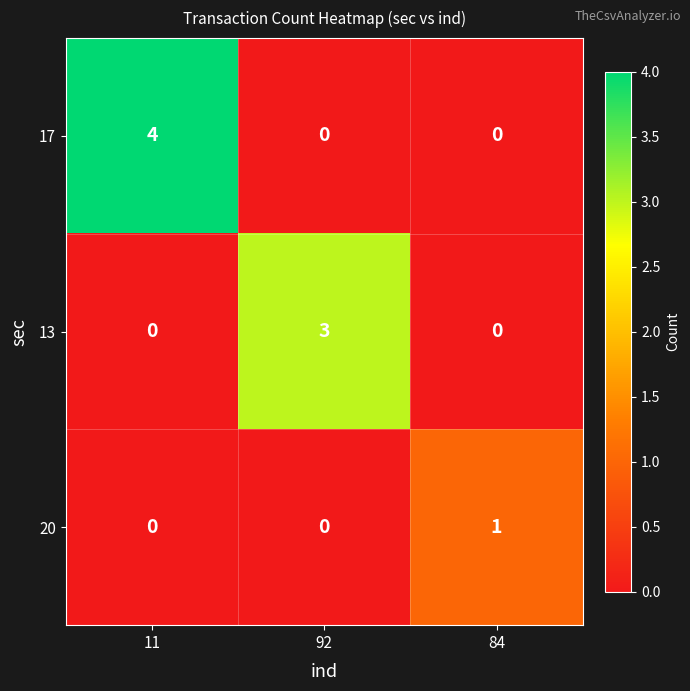

How many categories are shown in the chart?

3